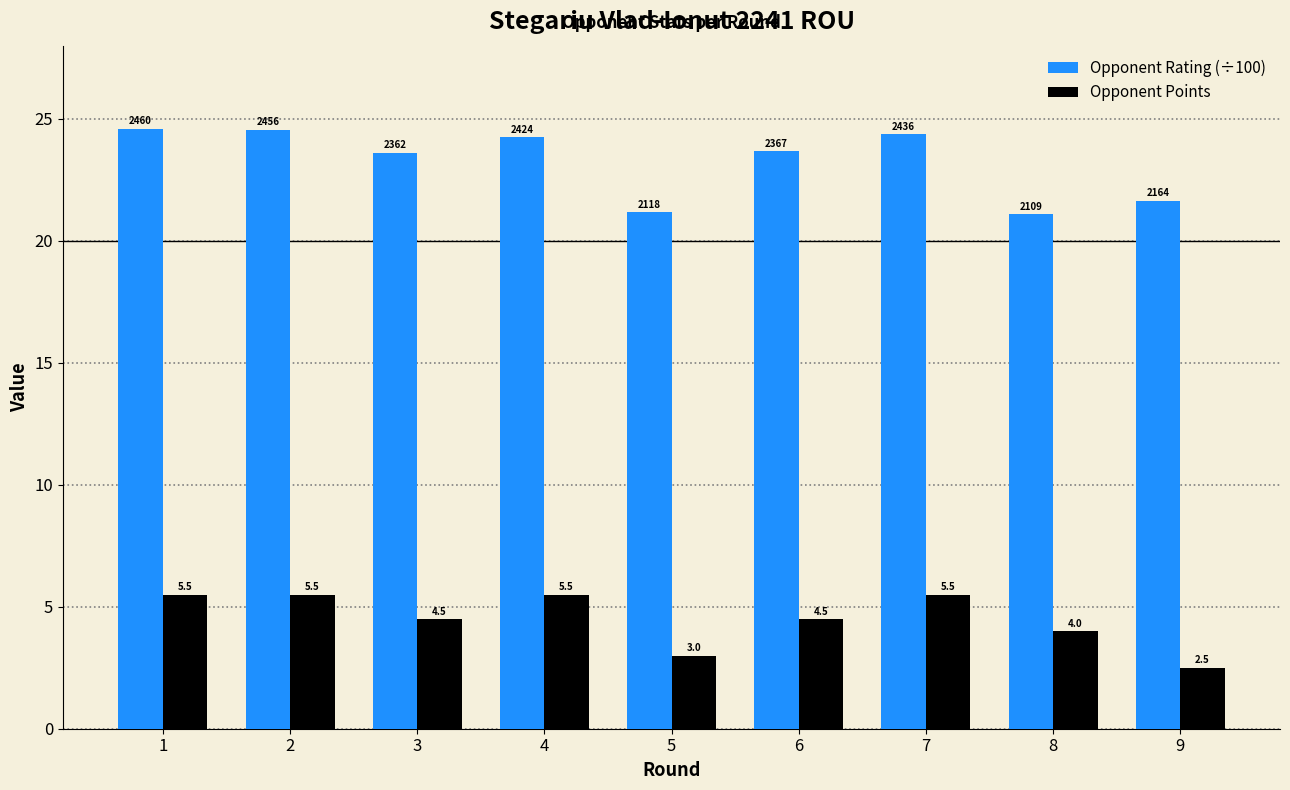

Which category has the highest value in the Opponent Rating (÷100) series?

1